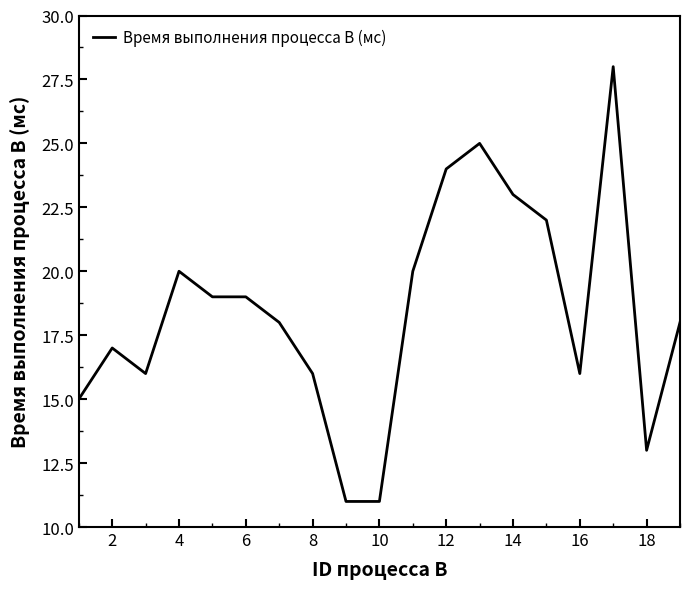

What is the smallest value displayed?

11